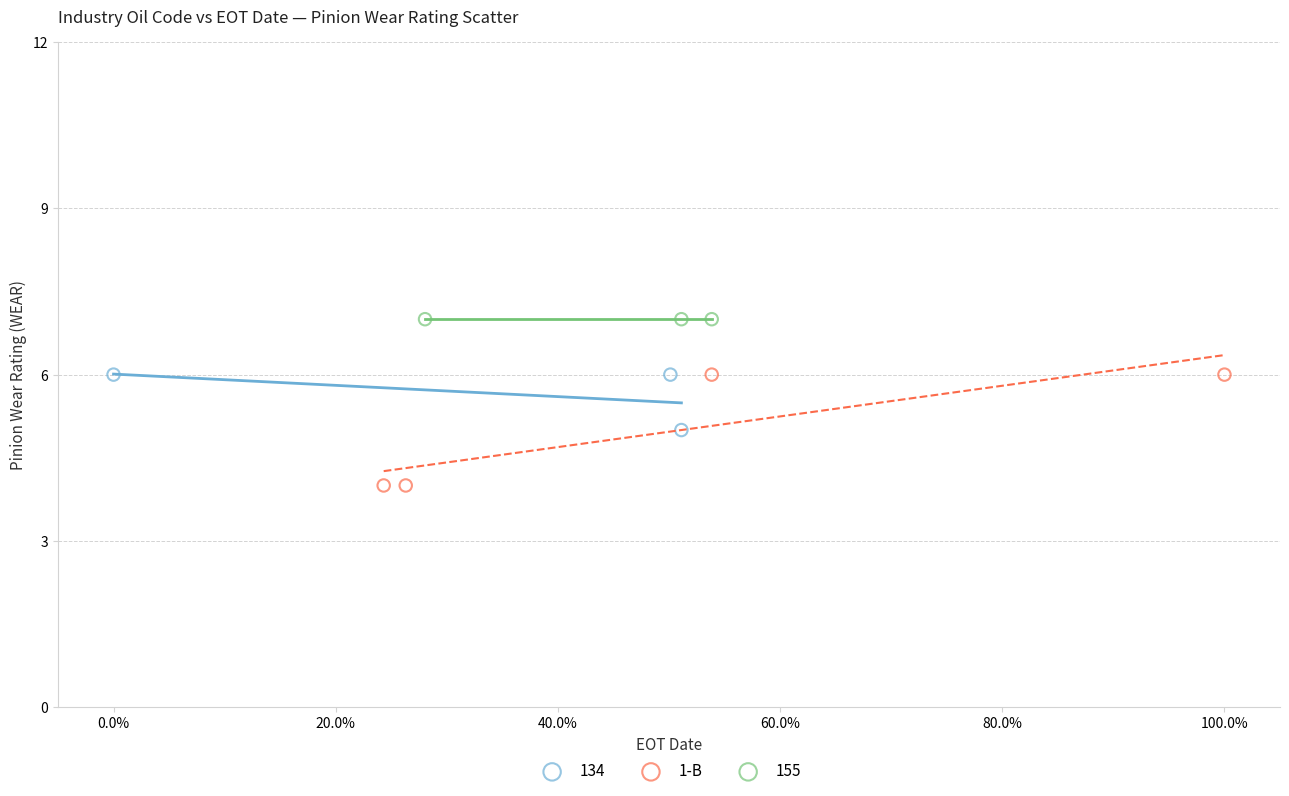

Which series contains the highest Y value?

155